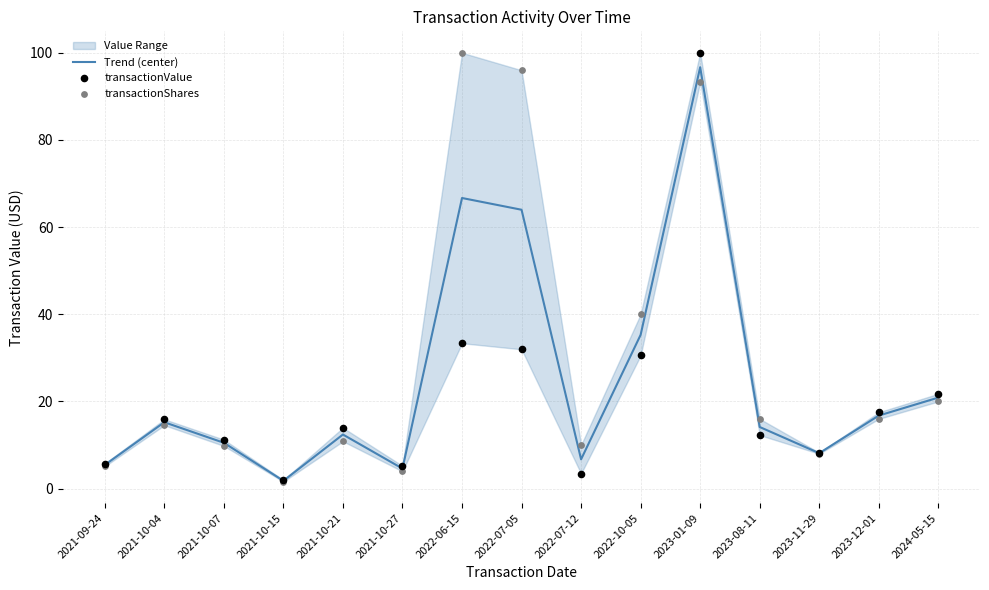

Which series reaches the minimum Y coordinate?

transactionShares